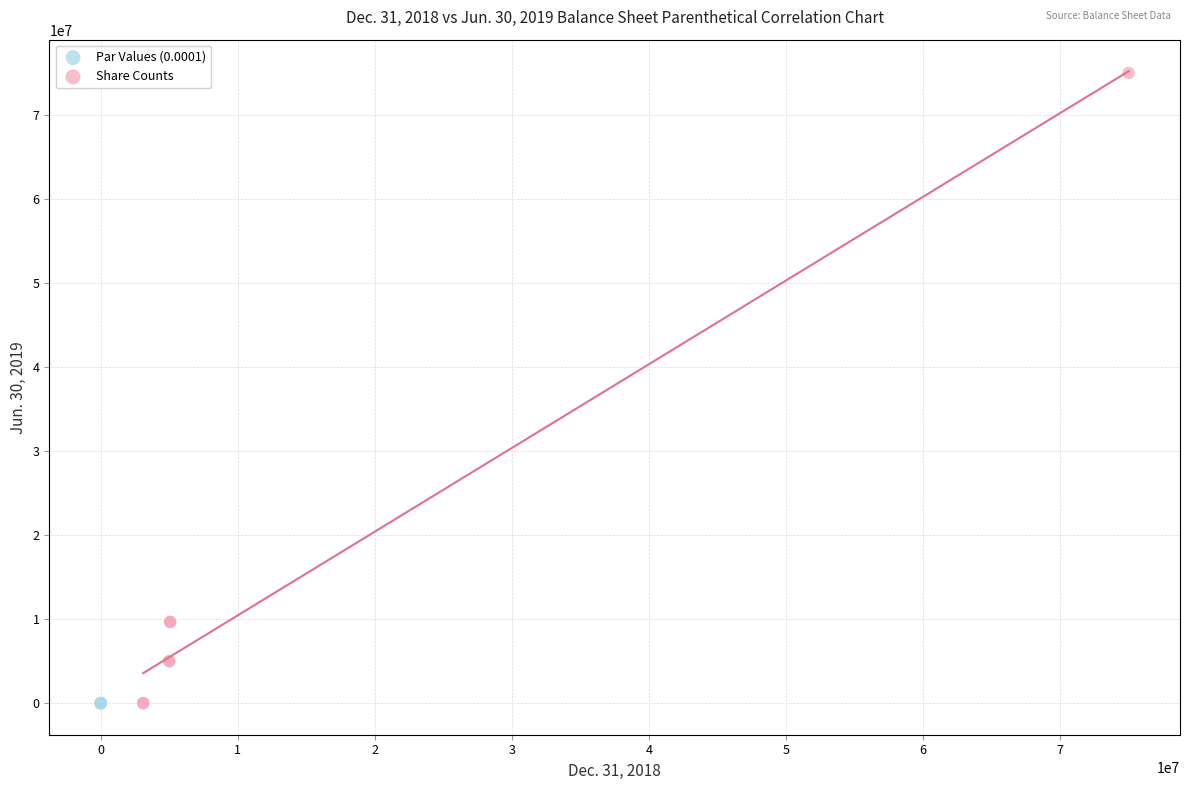

Which series contains the highest Y value?

Share Counts